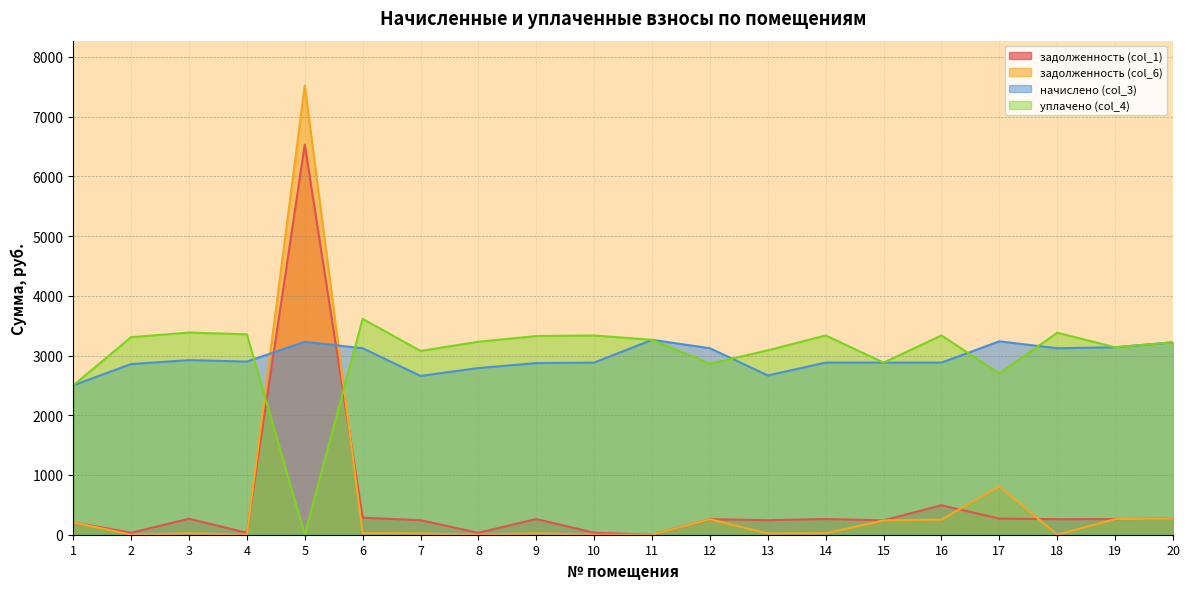

At which category does задолженность (col_1) reach its first local peak?

3